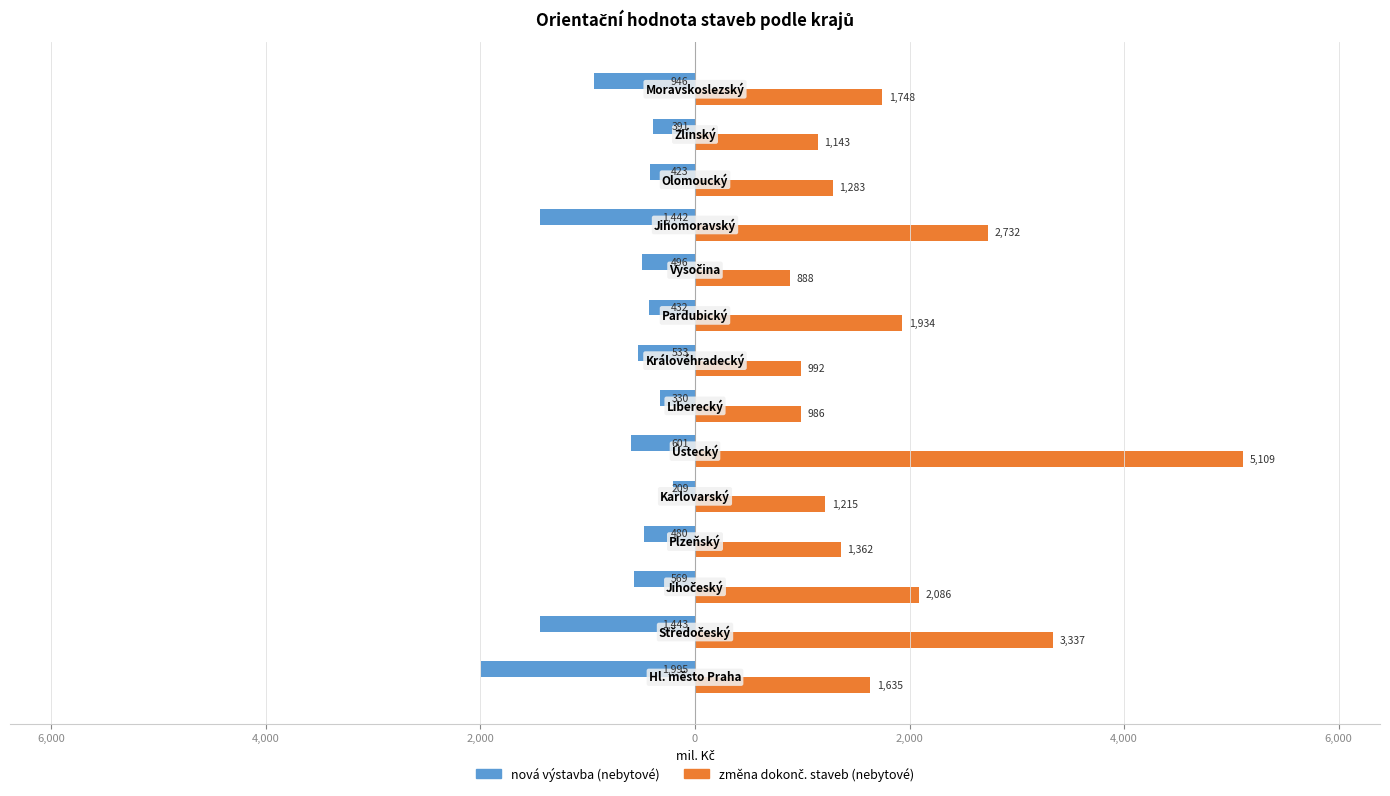

Reading left to right, list all the values displayed in this chart.

nová výstavba (nebytové): -1995	-1443	-569	-480	-209	-601	-330	-533	-432	-496	-1442	-423	-391	-946
změna dokonč. staveb (nebytové): 1635	3337	2086	1362	1215	5109	986	992	1934	888	2732	1283	1143	1748